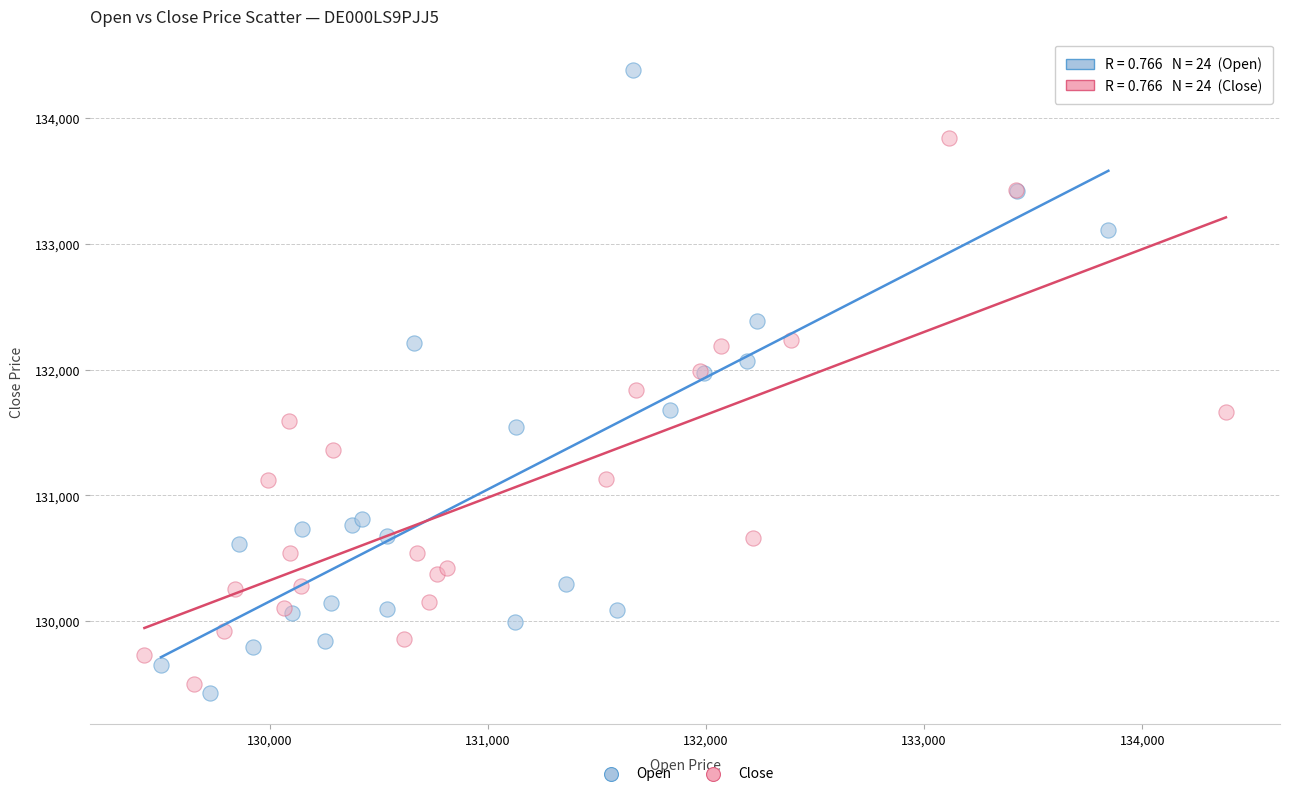

Which series contains the highest Y value?

Open